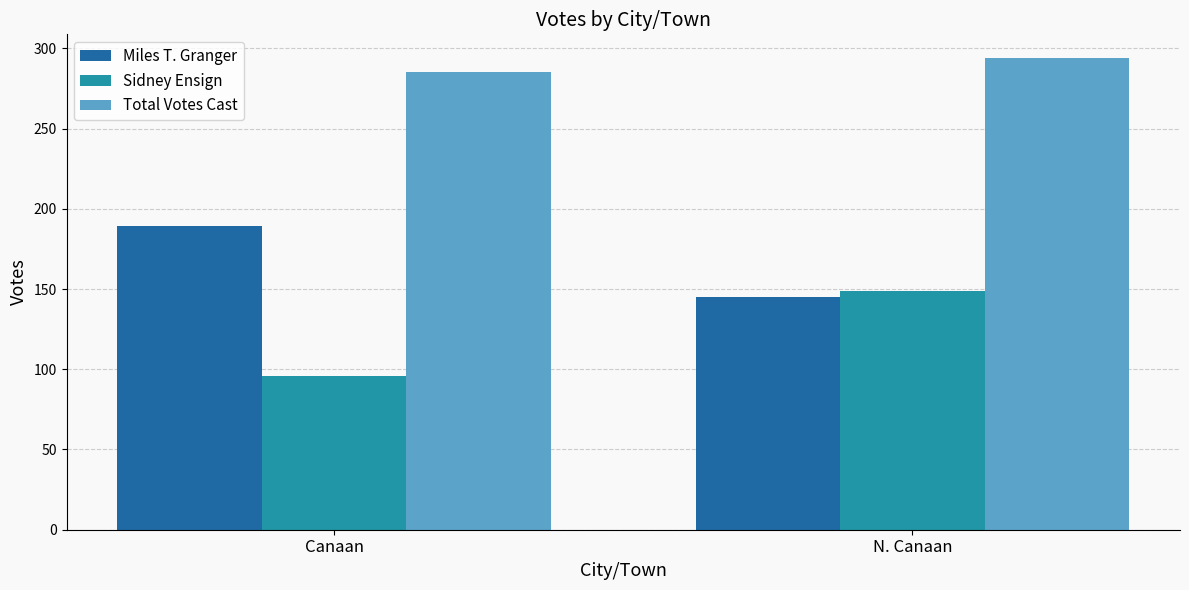

At which label is Total Votes Cast closest to 289?

Canaan